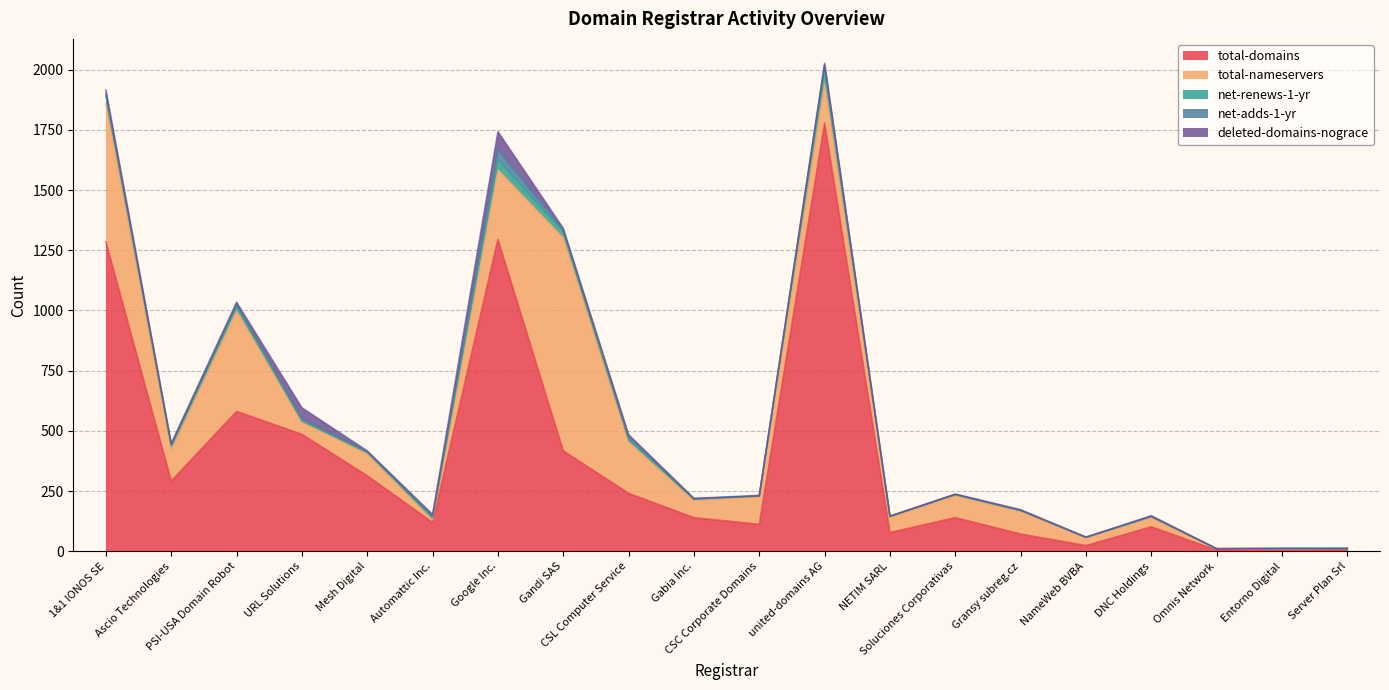

Which series has the largest range (max minus min)?

total-domains